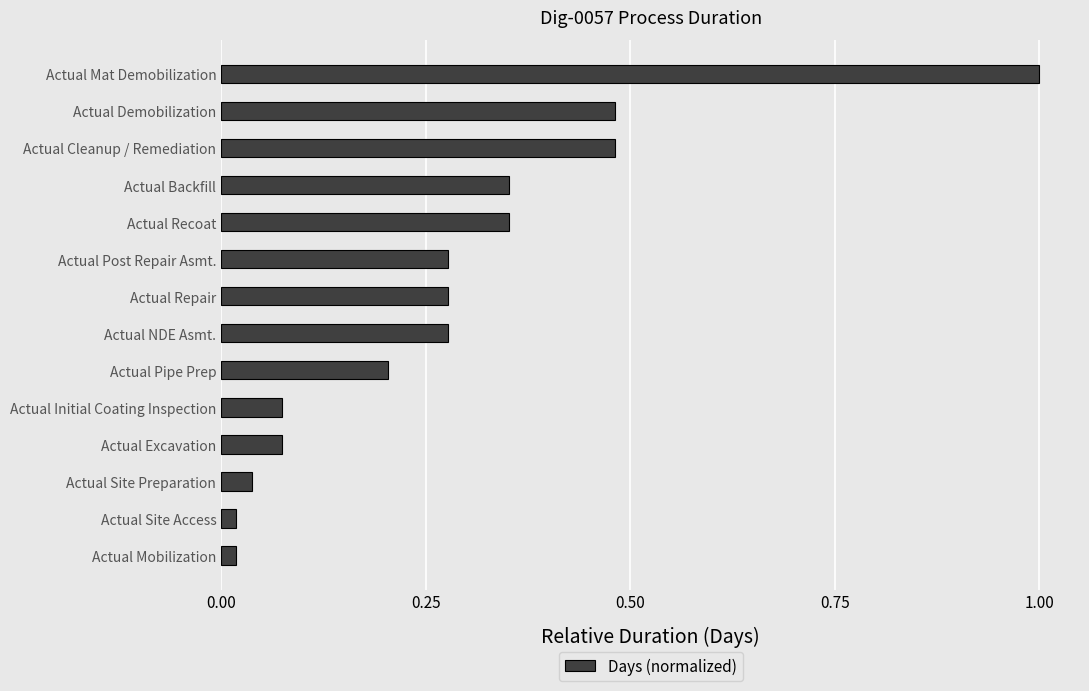

Which has a higher value, Actual Pipe Prep or Actual Repair?

Actual Repair